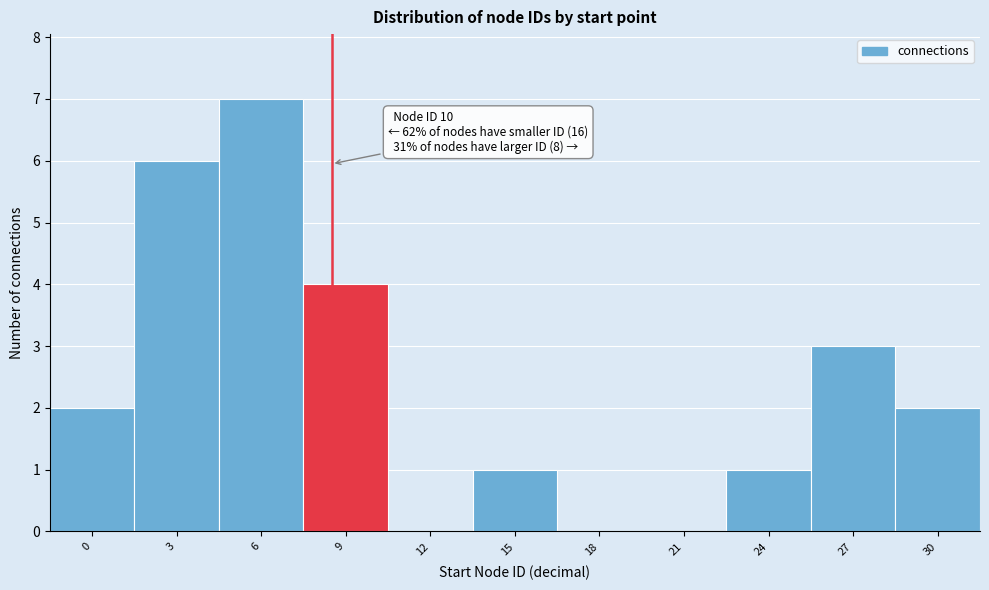

Reading right to left, list all the values displayed in this chart.

30=2	27=3	24=1	21=0	18=0	15=1	12=0	9=4	6=7	3=6	0=2